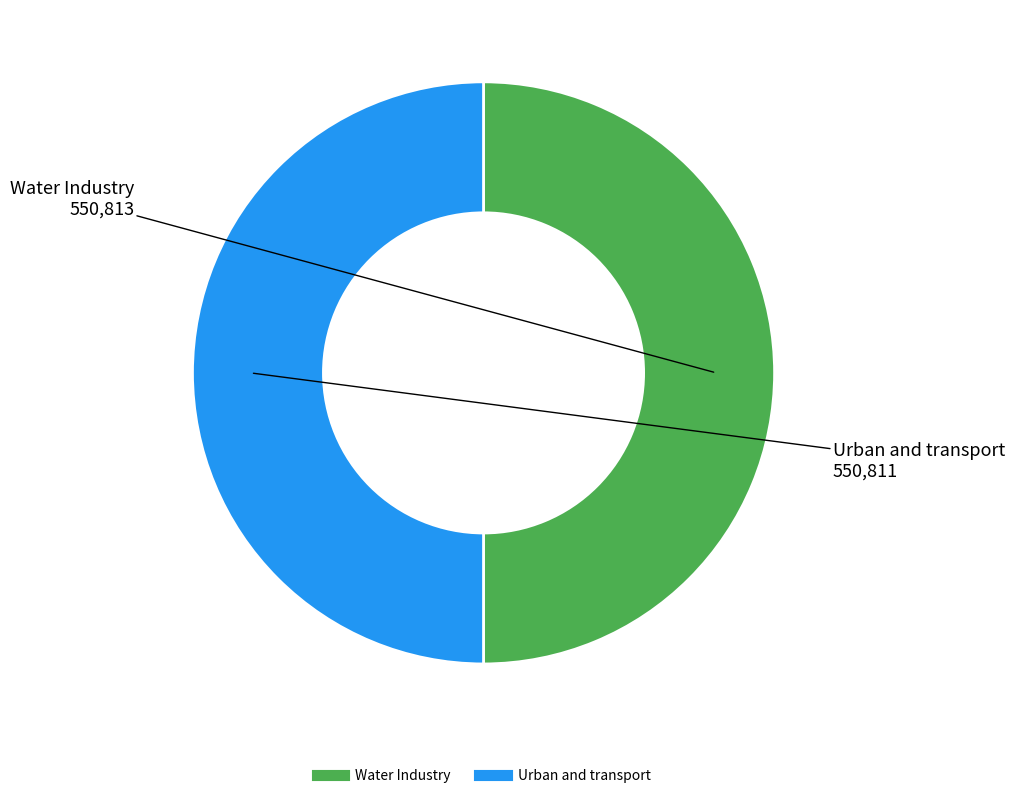

How many segments does this pie chart have?

2